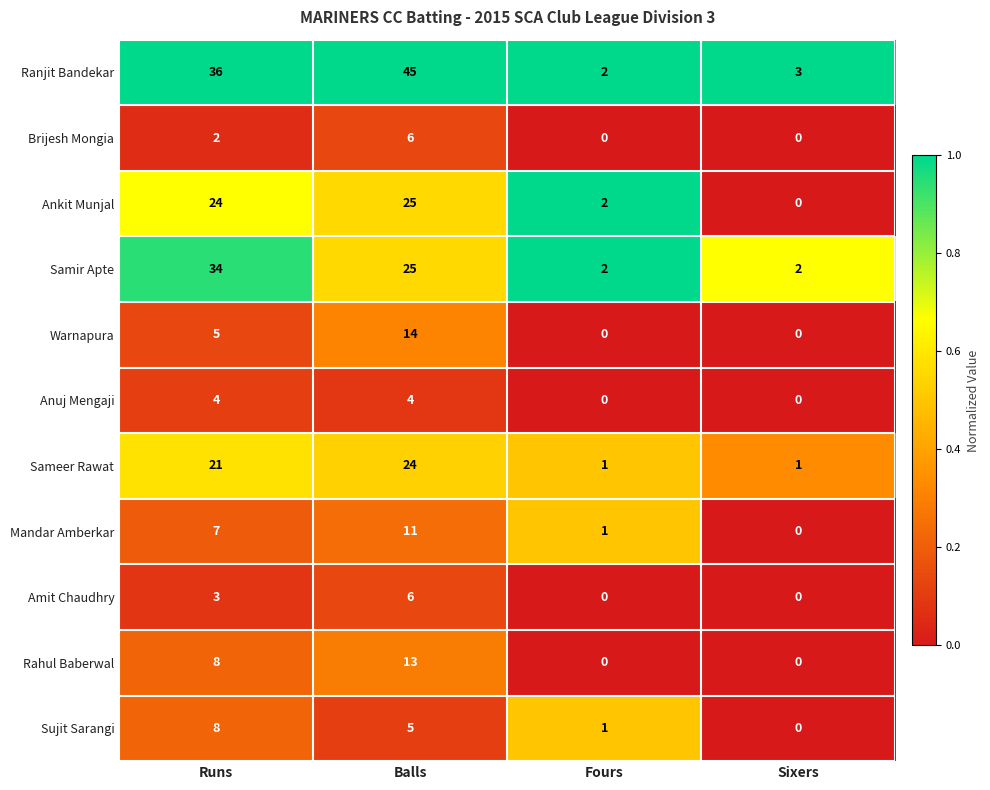

Count the number of categories in the chart.

4